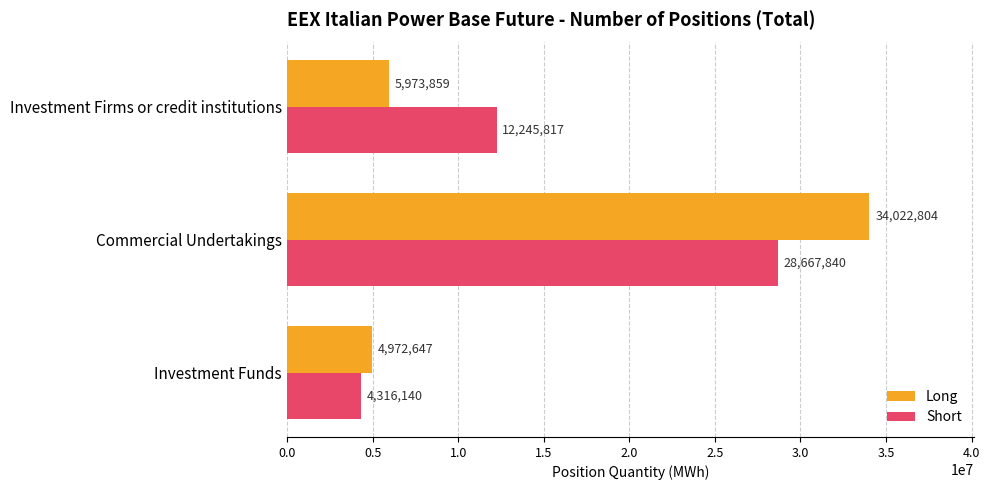

What is the spread (max minus min) of values at Investment Funds?

656507